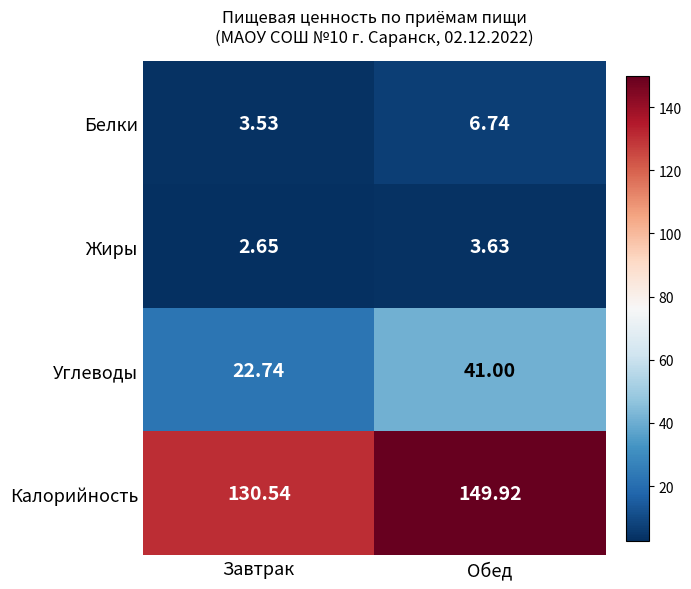

What is the difference between the highest and lowest values at Обед?

146.3